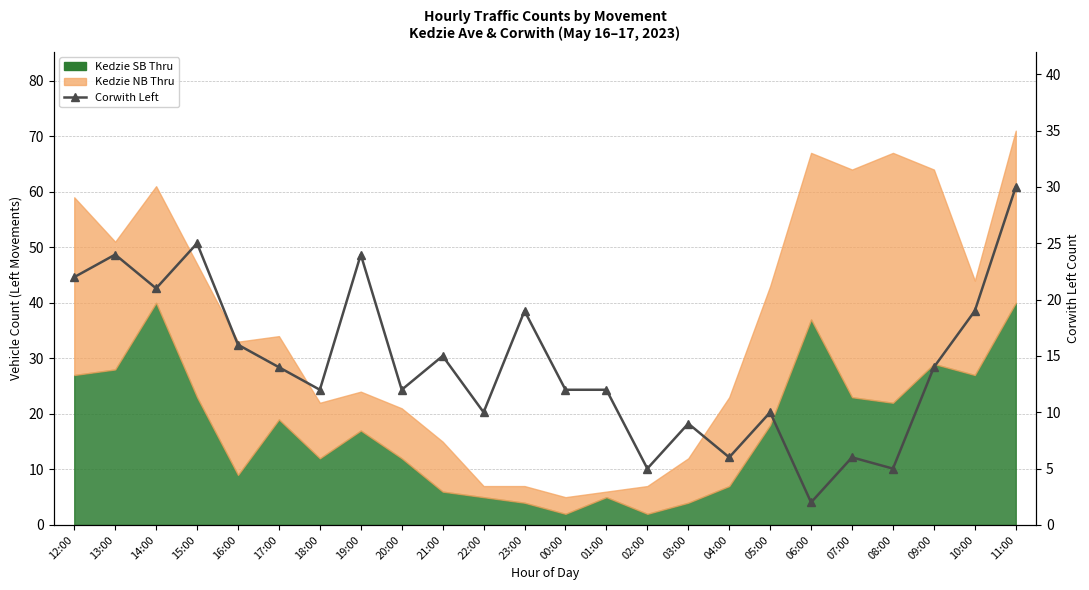

What position from the left is 22:00?

11